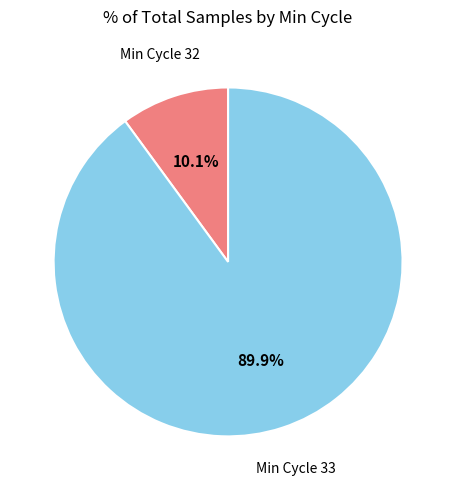

Is there a majority slice in this chart?

Yes